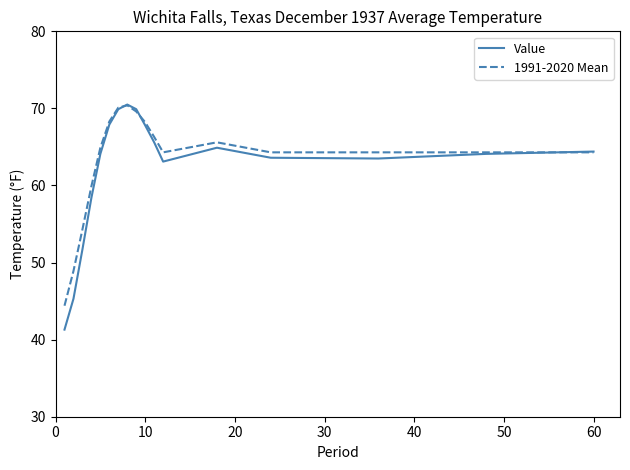

What is the minimum value for Value?

41.3